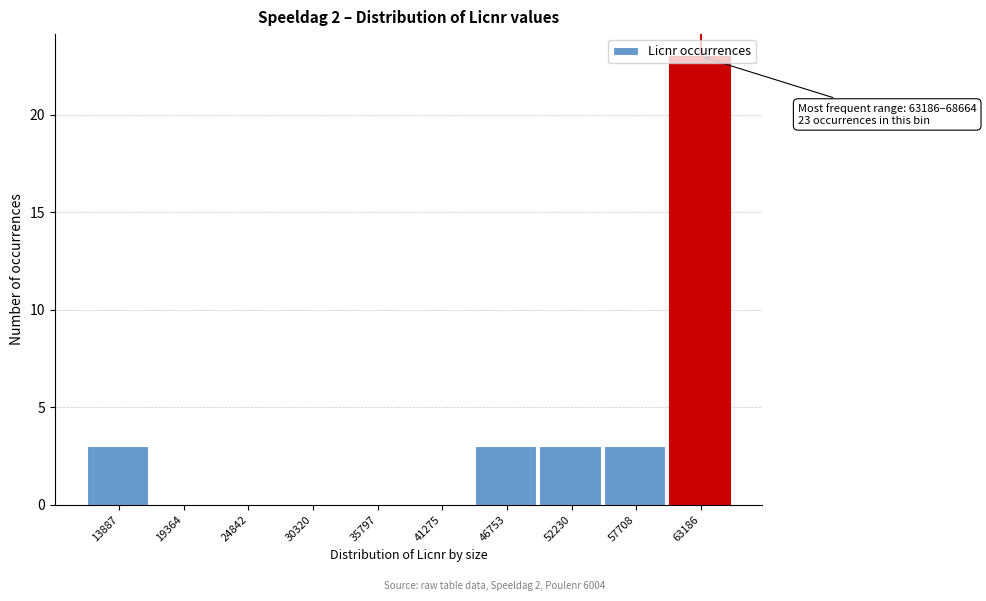

Approximately how many times larger is the value at 13887 compared to 57708?

1.0